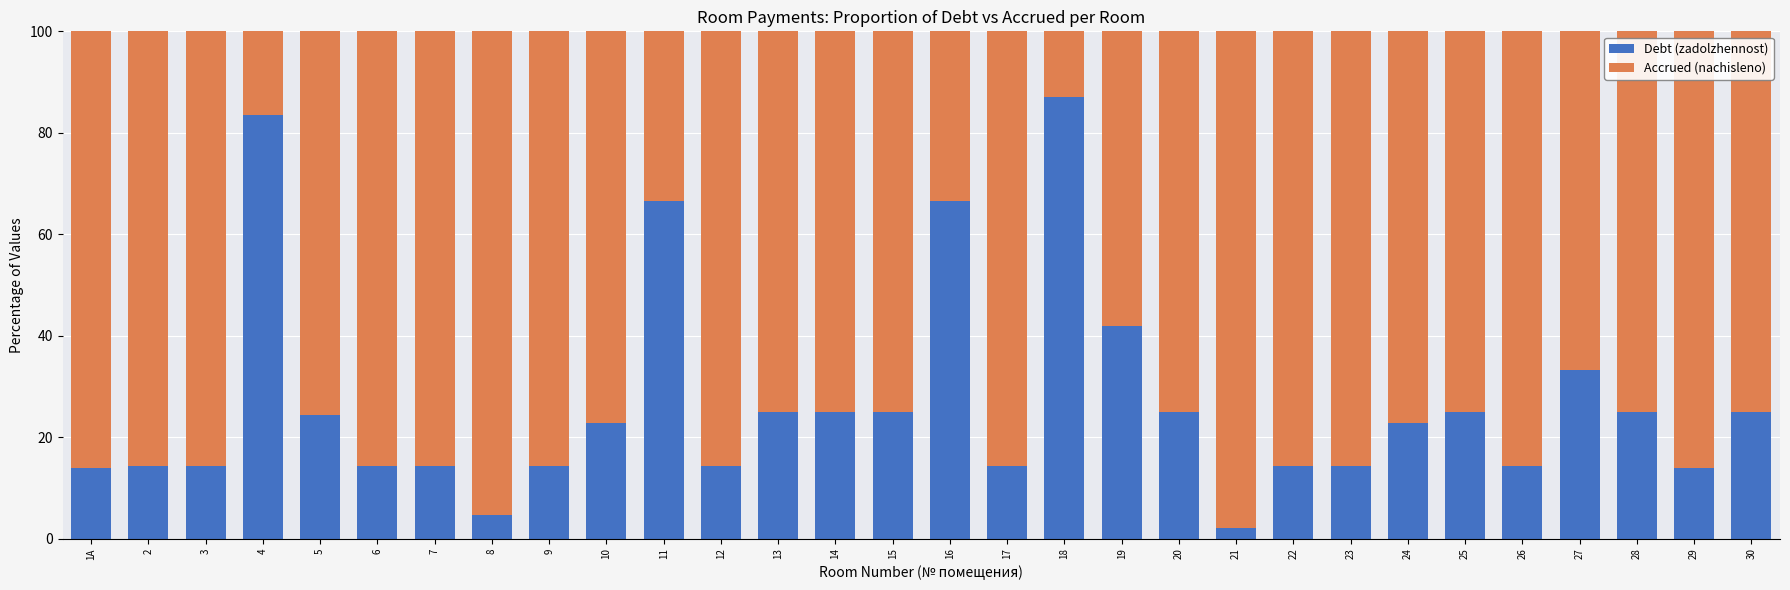

What is the sum of all Debt (zadolzhennost) values?

801.3